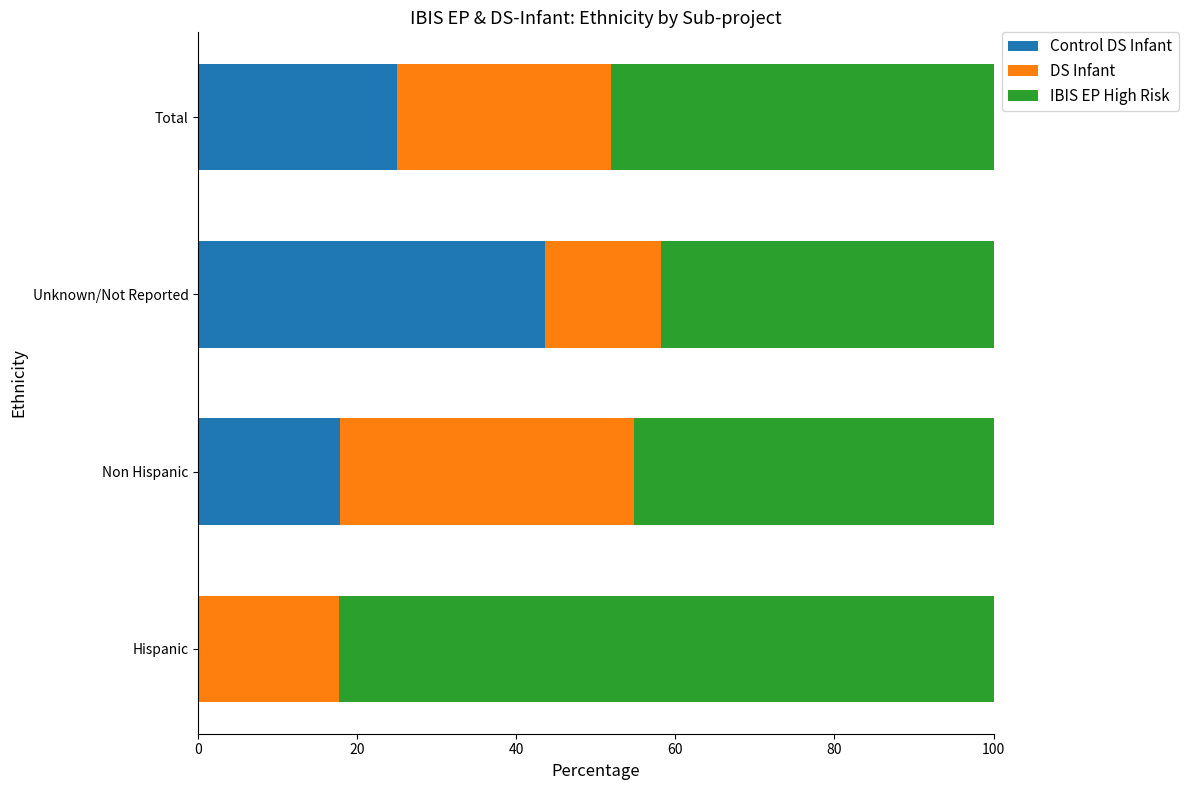

What is the total value across all series at Non Hispanic?

100.0